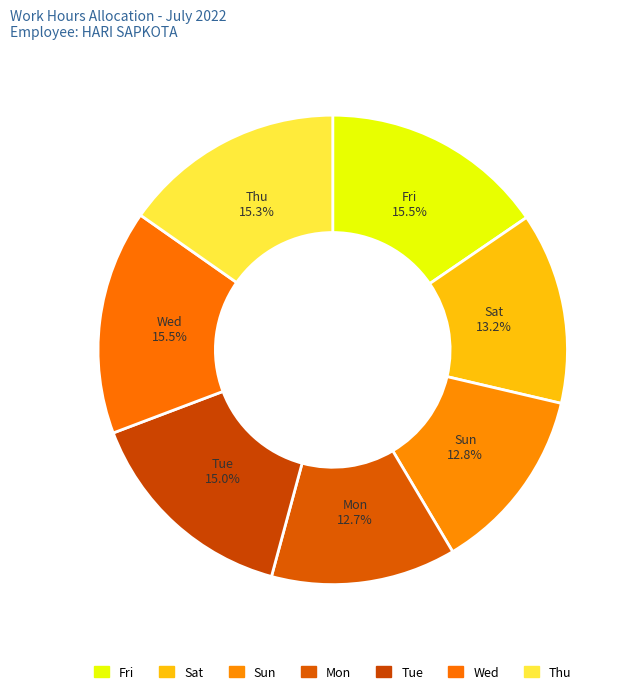

How many slices are in this pie chart?

7